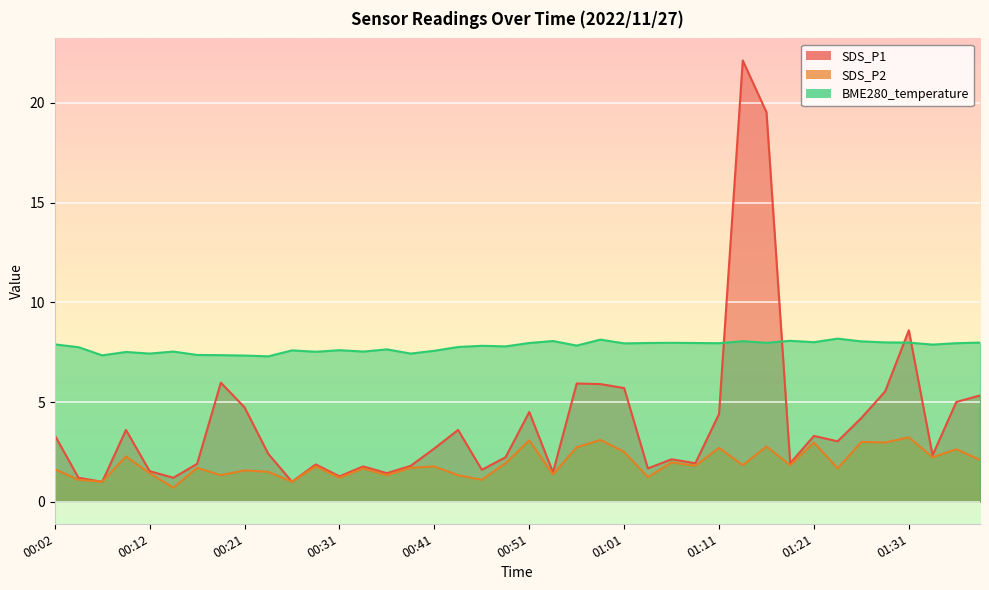

Which series has the largest range (max minus min)?

SDS_P1